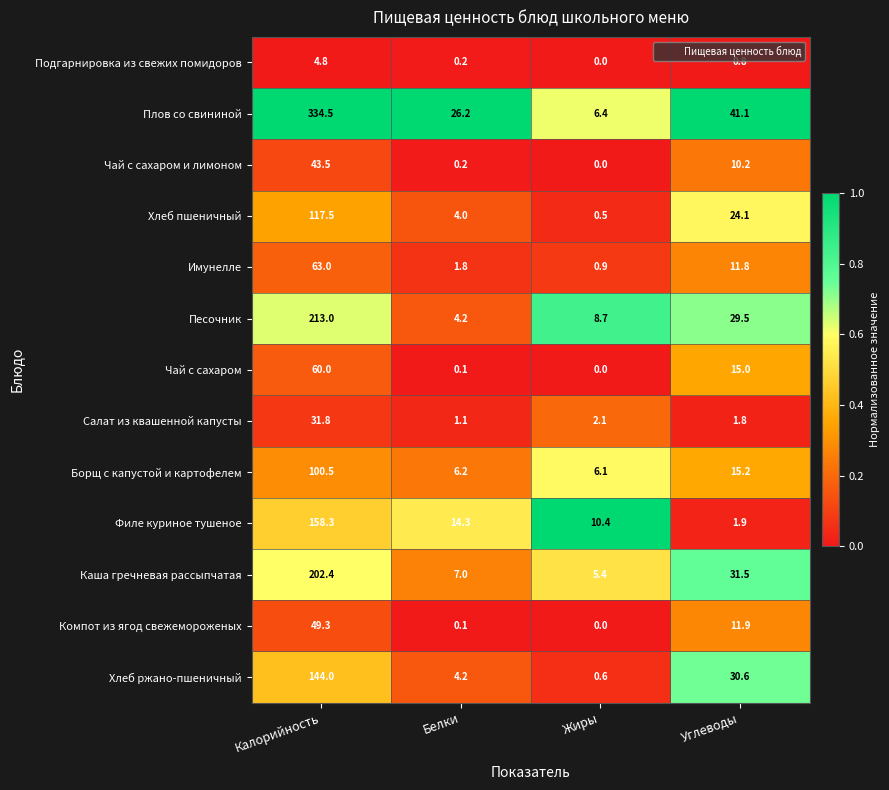

Which series changed the most between Калорийность and Жиры?

Плов со свининой